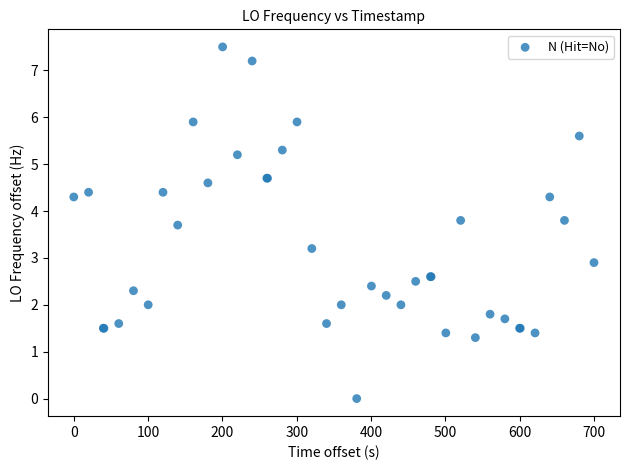

What Y value in the scatter plot is closest to 3?

2.9